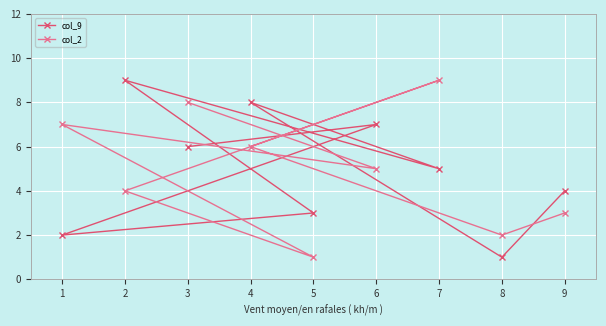

How many categories are shown in the chart?

9